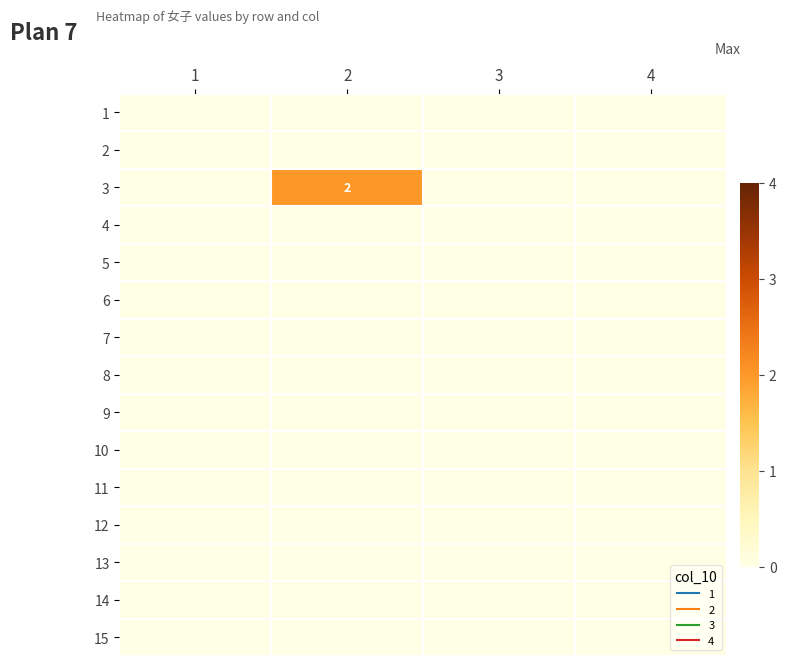

Rank the series by their maximum value, from highest to lowest.

3, 1, 2, 4, 5, 6, 7, 8, 9, 10, 11, 12, 13, 14, 15